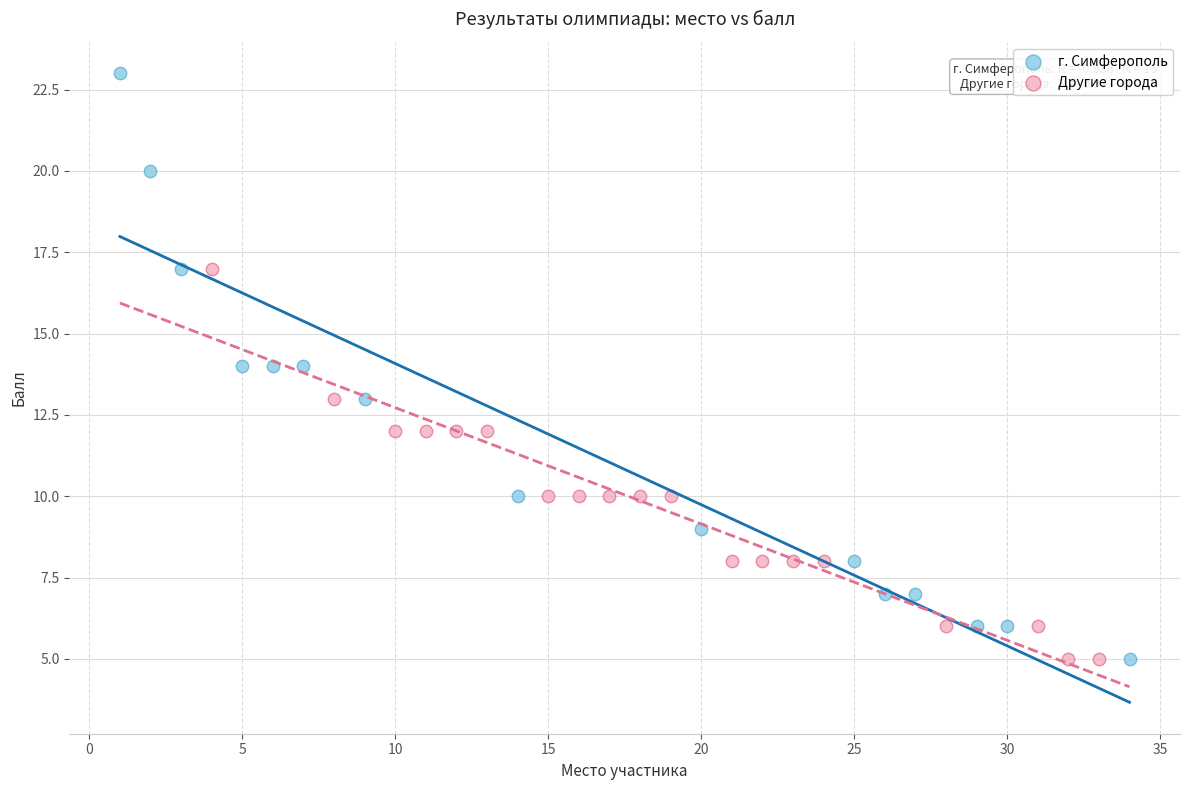

Which series contains the highest Y value?

г. Симферополь